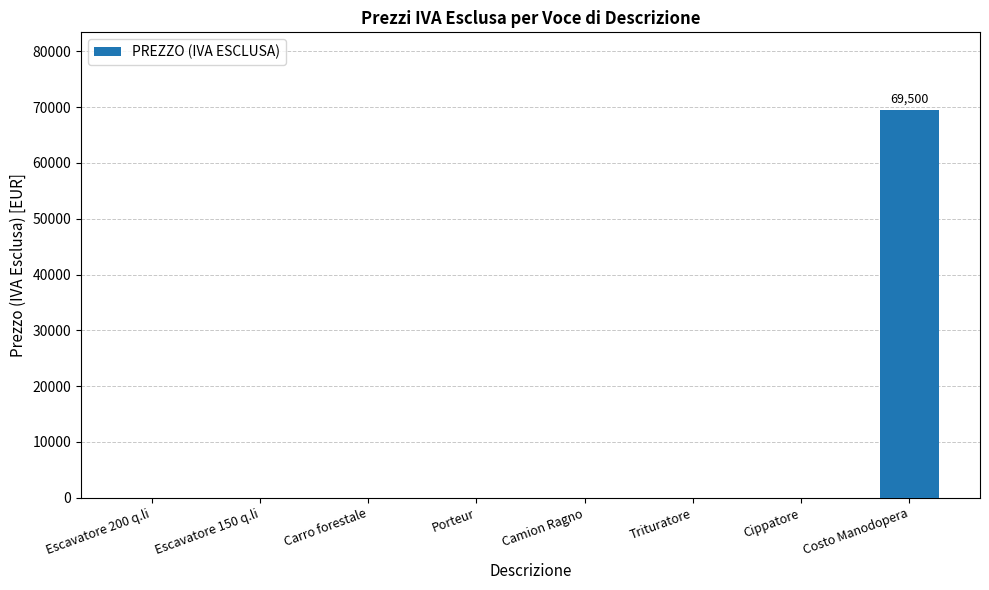

Does the chart contain stacked bars?

No